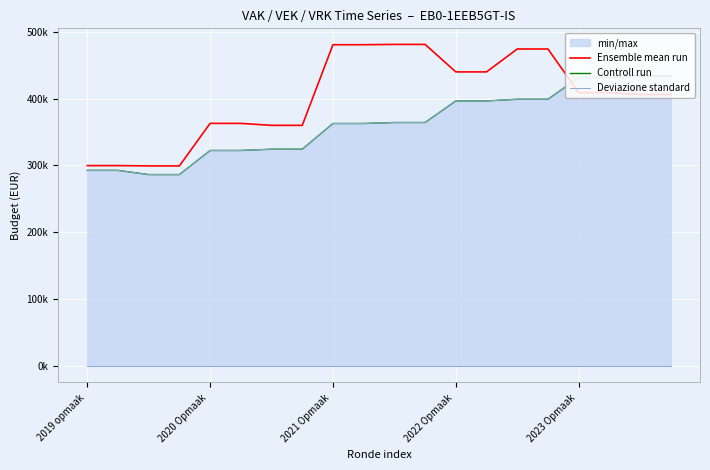

At which category does the chart reach its peak across all series?

10